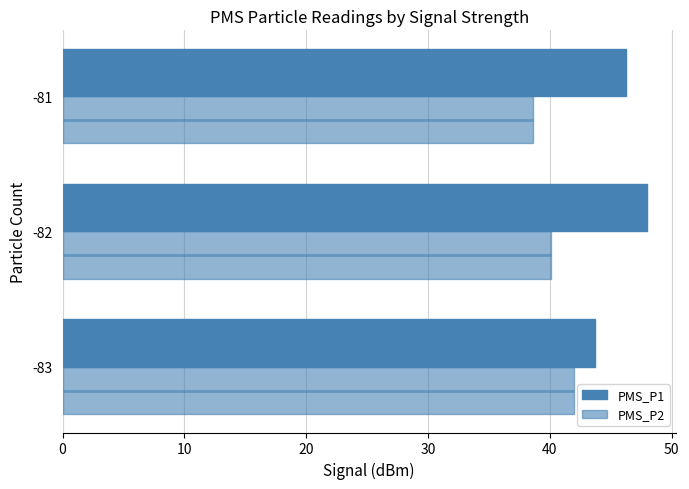

How many PMS_P2 values are between 38 and 42?

3